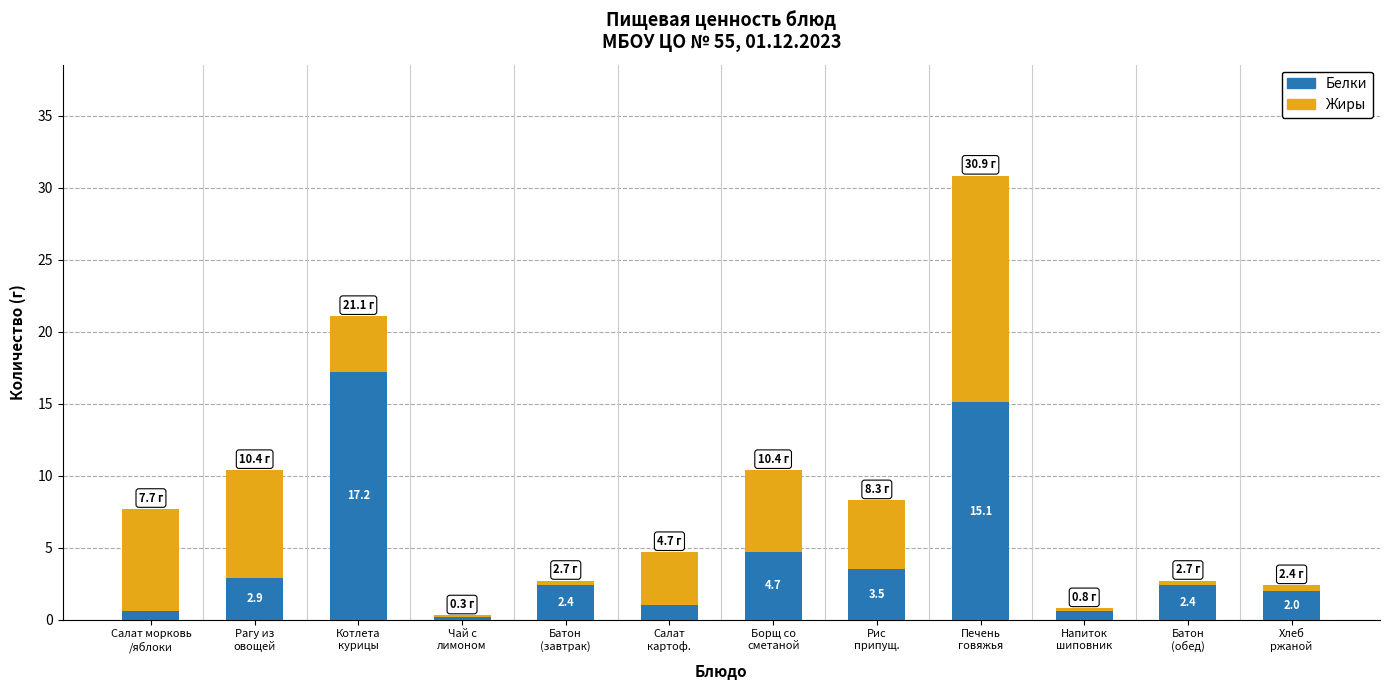

The Белки series shows 0.6 at Напиток
шиповник. True or false?

True